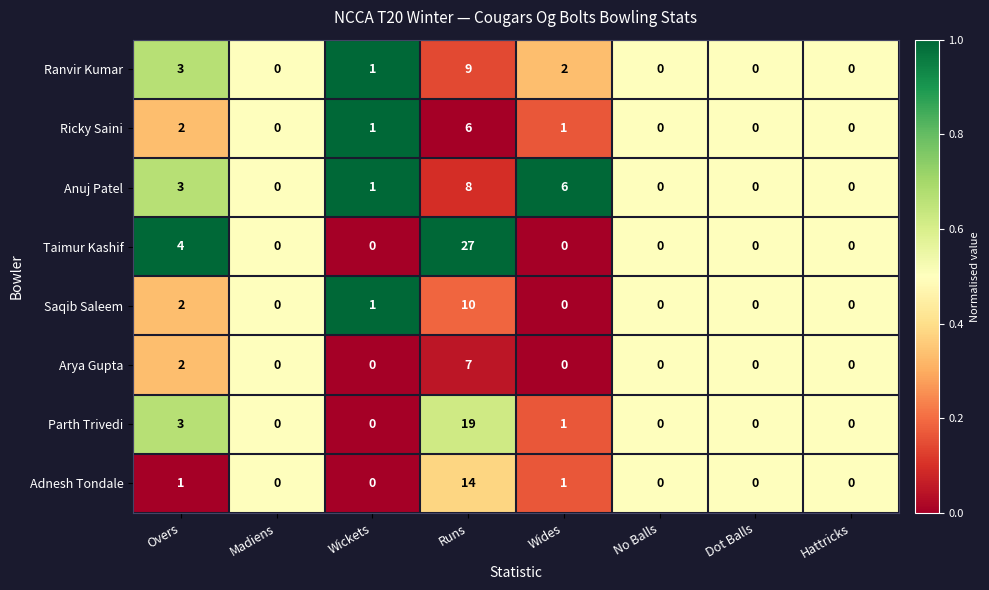

Is it true that Ricky Saini equals 0 at Hattricks?

True